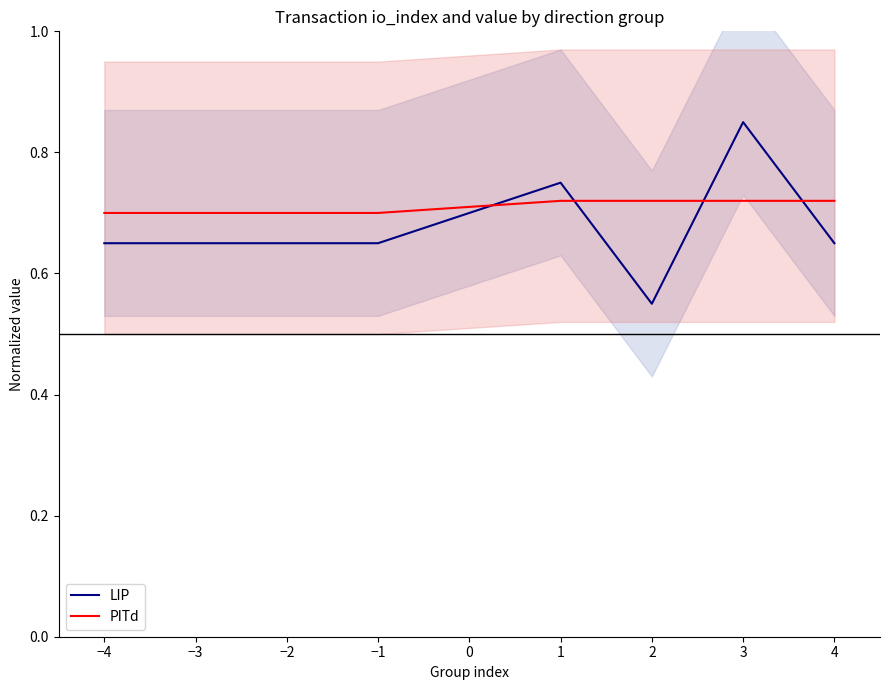

True or false: PITd has a value of 1.2 at 2.

False